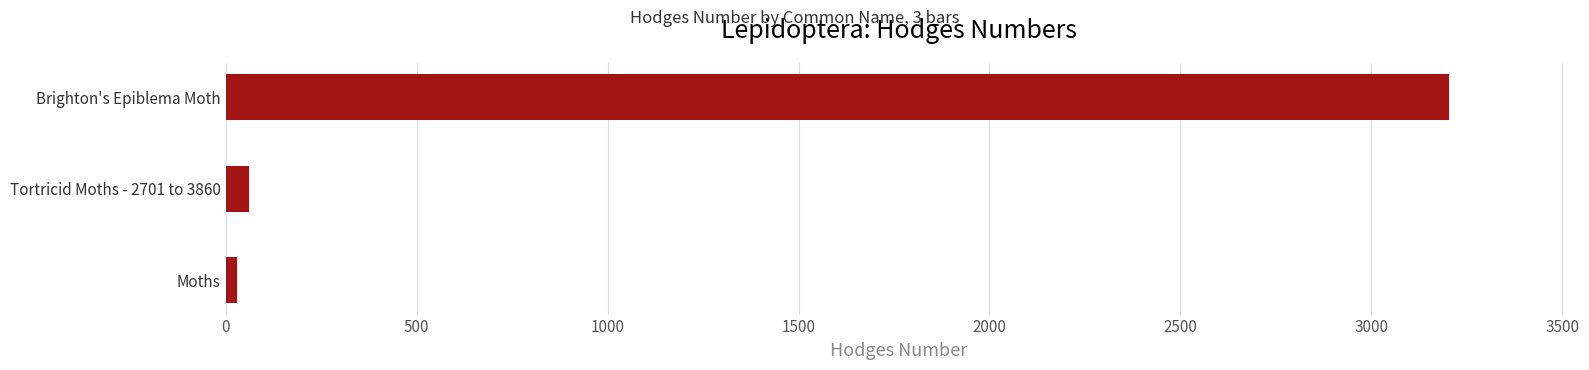

How many values are below 62?

1